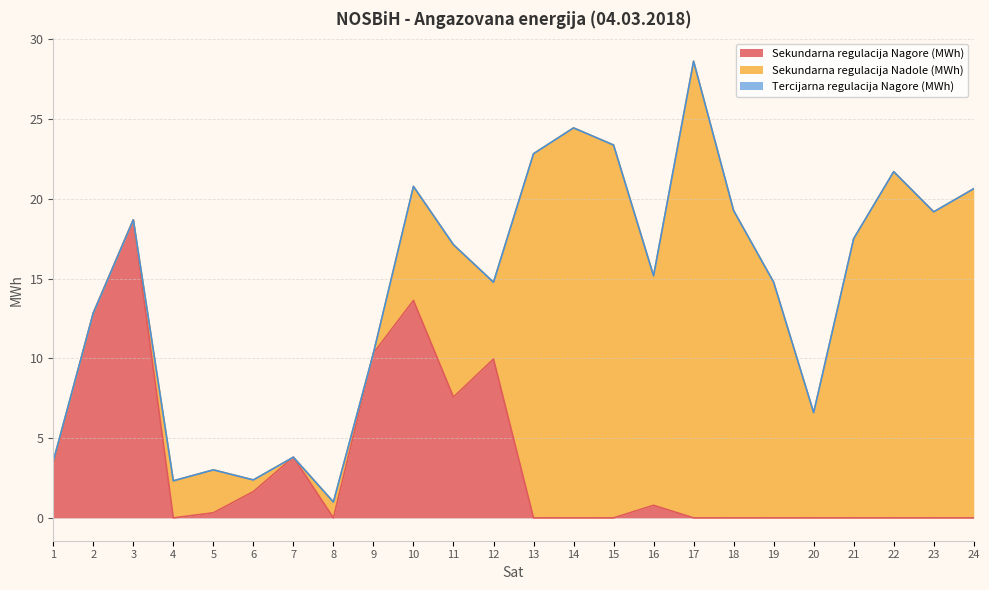

At which category does the chart reach its minimum across all series?

4